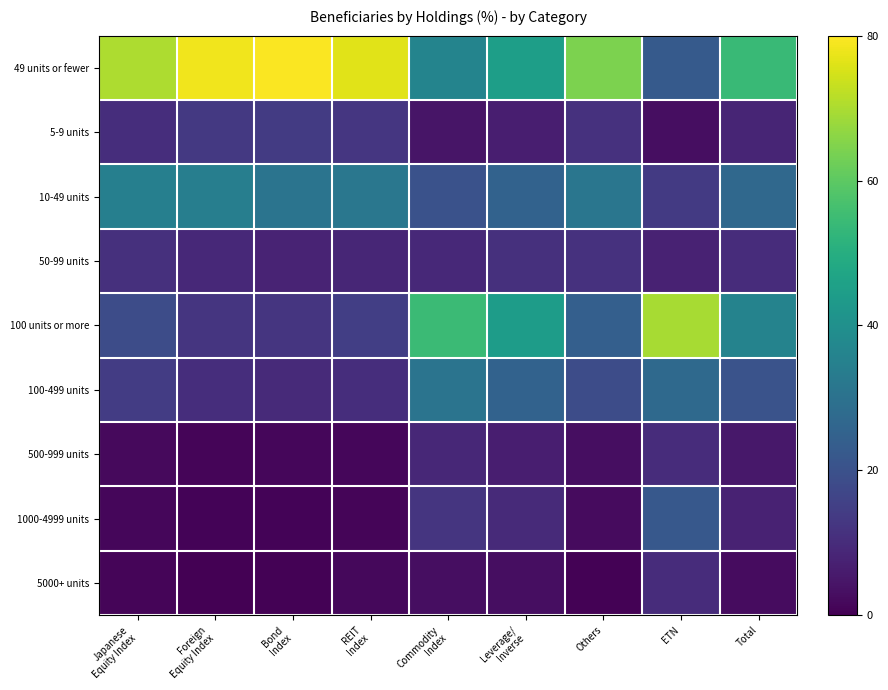

What is the minimum value shown in the chart?

0.2